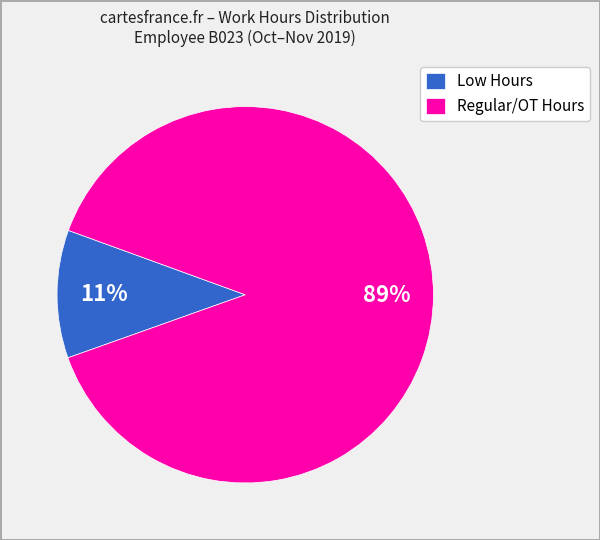

How many slices are in this pie chart?

2